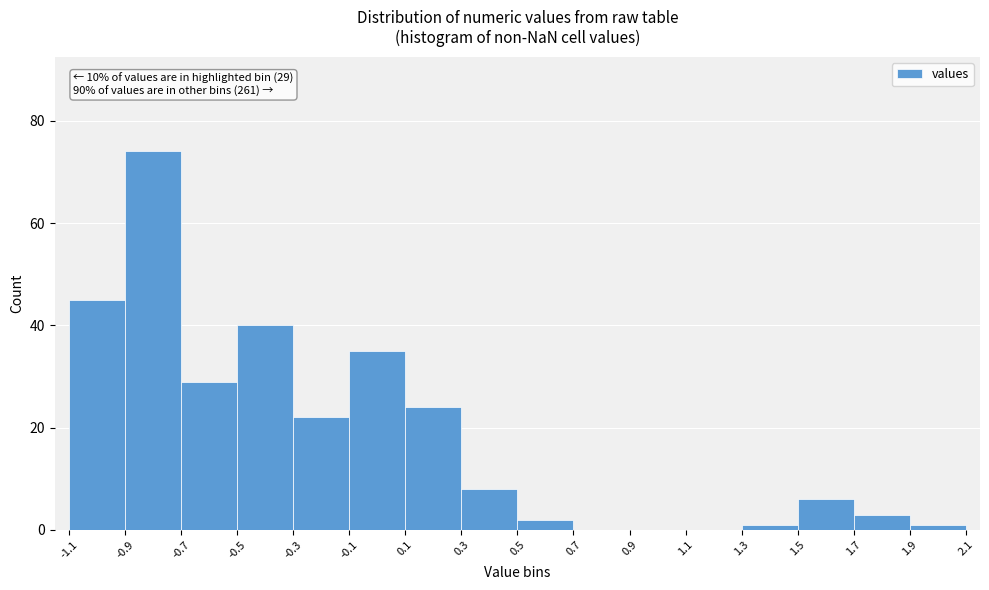

Over which range of the x-axis is the bar tallest?

-0.9 to -0.7